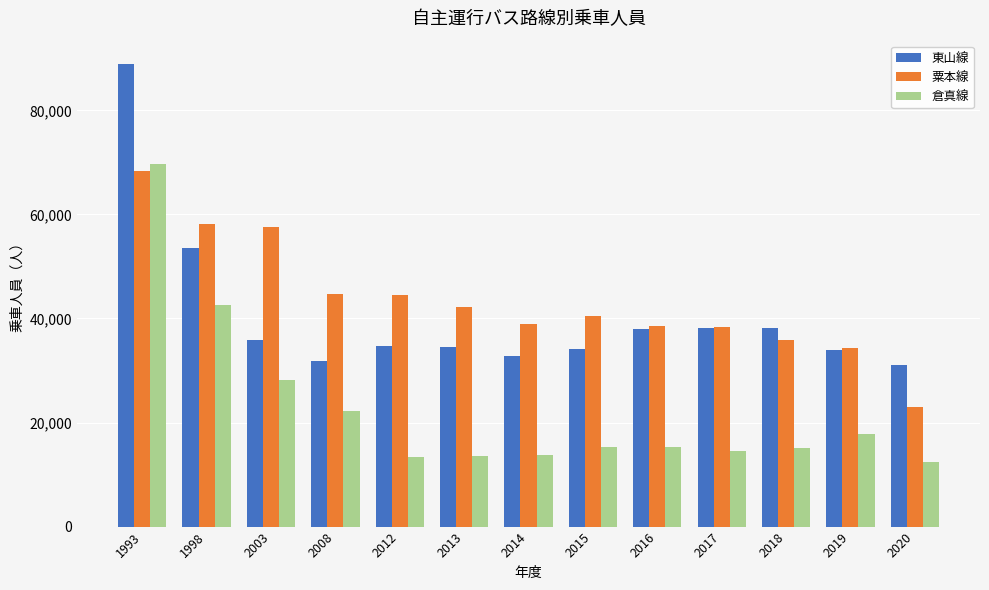

How many data points in 粟本線 are less than 40419?

6